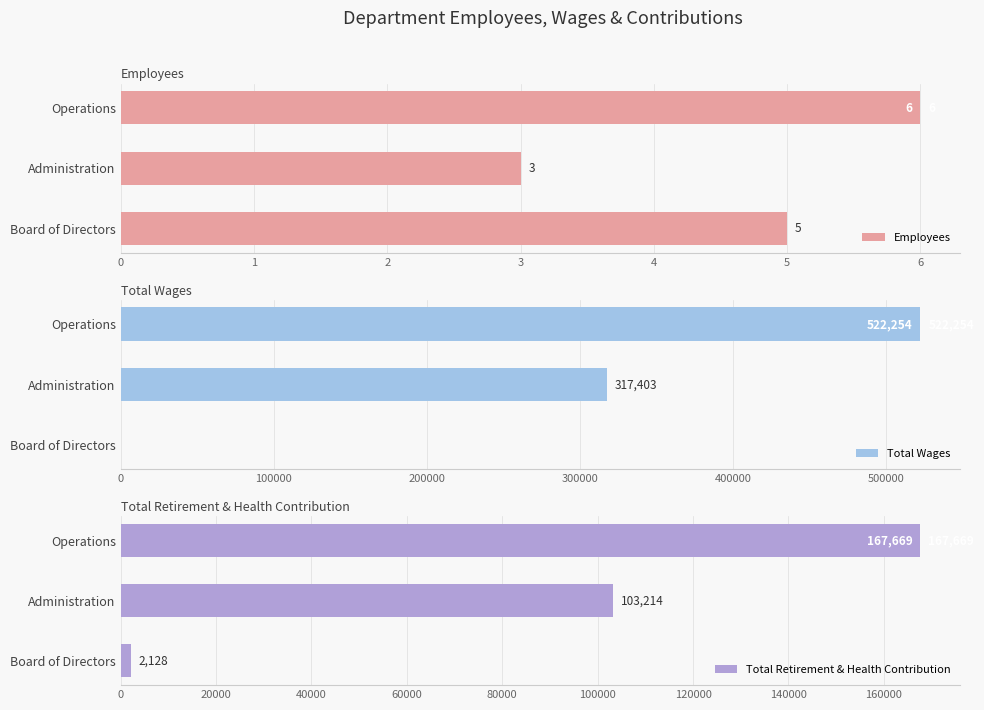

What is the difference between the maximum and minimum values in the Total Wages series?

522254